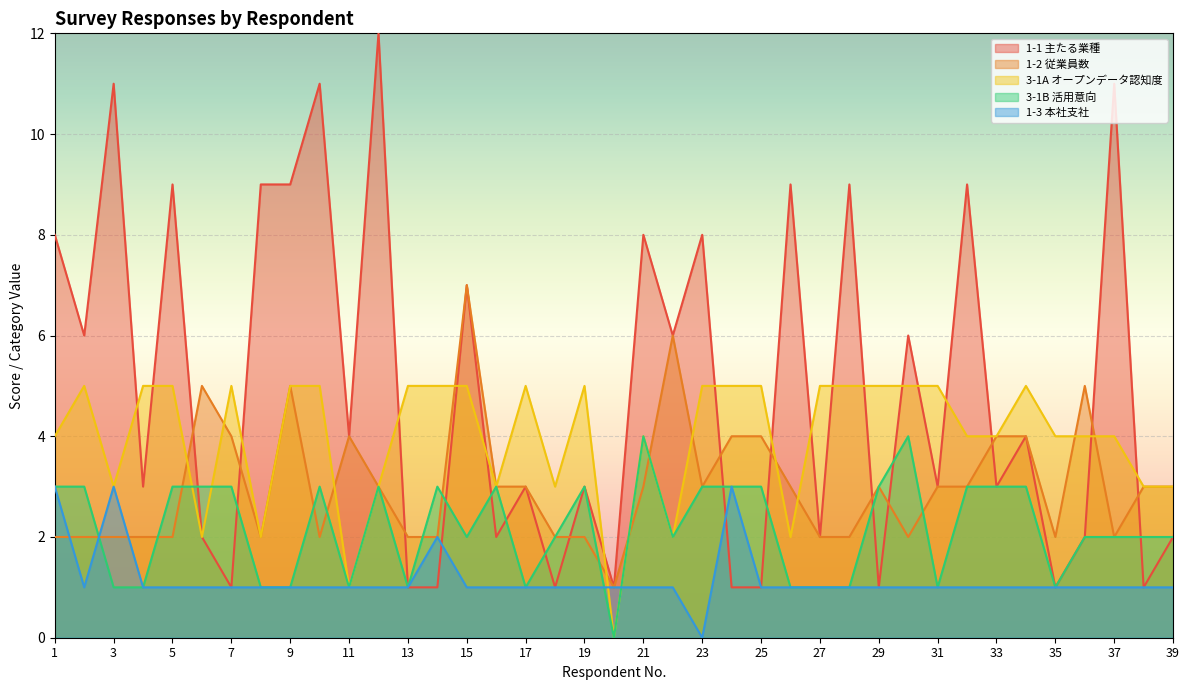

List the series in order of their overall mean, lowest first.

1-3 本社支社, 3-1B 活用意向, 1-2 従業員数, 3-1A オープンデータ認知度, 1-1 主たる業種